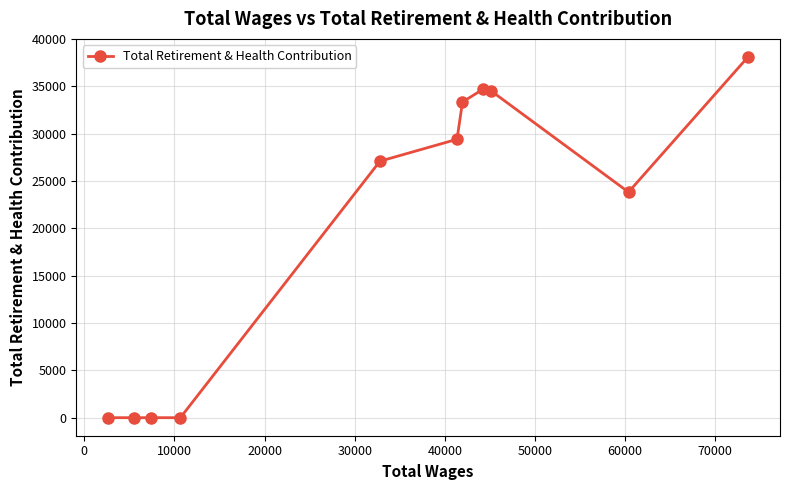

What is the greatest value displayed?

38125